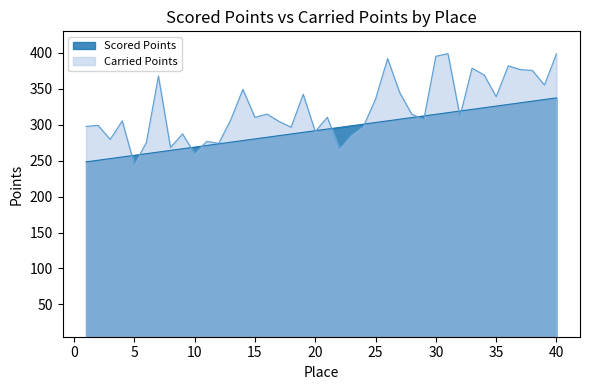

What is the minimum value shown in the chart?

244.6